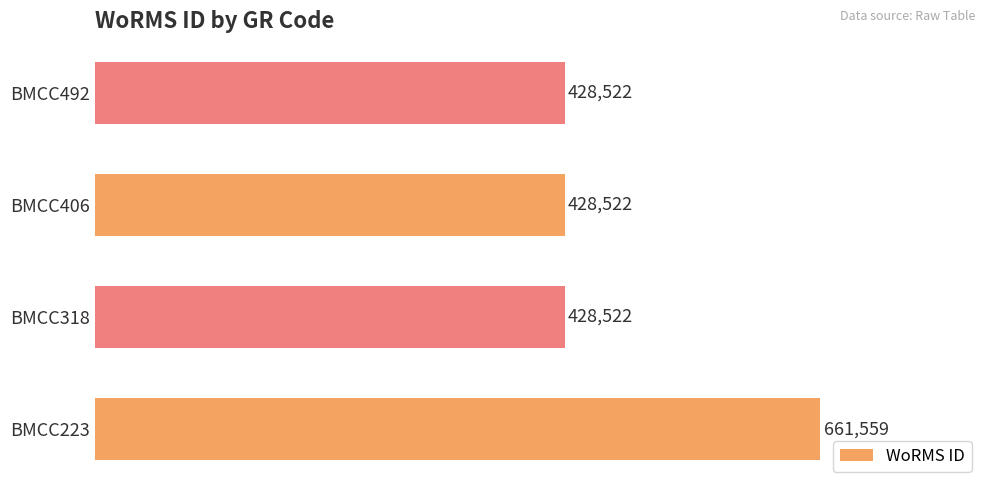

What is the sum of the values at BMCC223 and BMCC406?

1090081